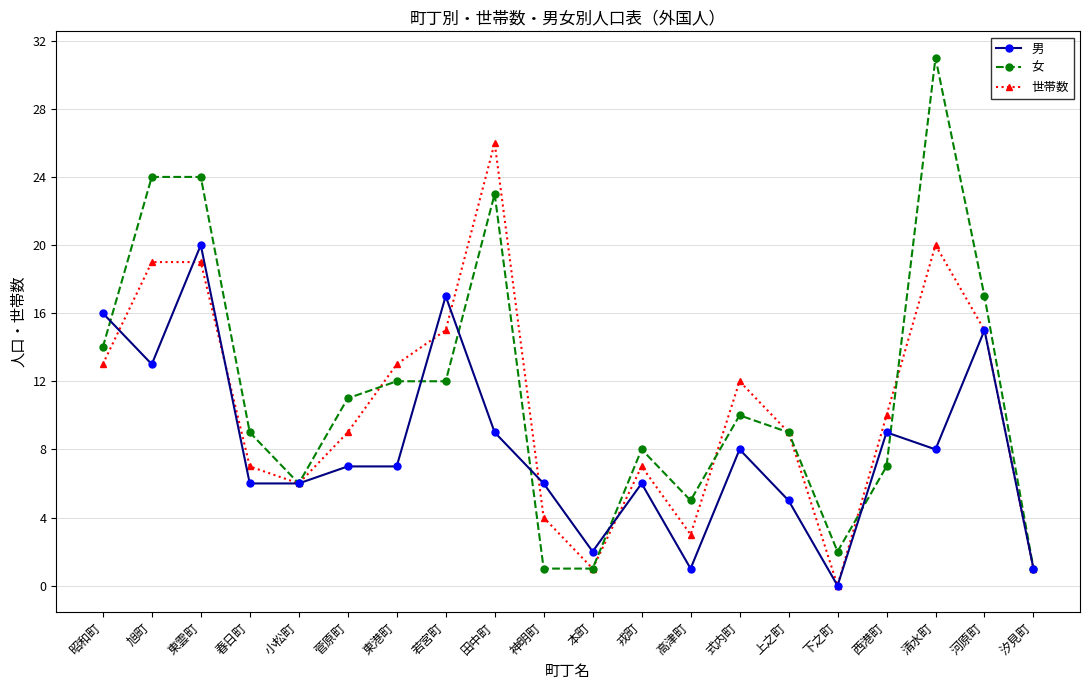

True or false: 女 has more than 2 points higher than both neighbors.

True